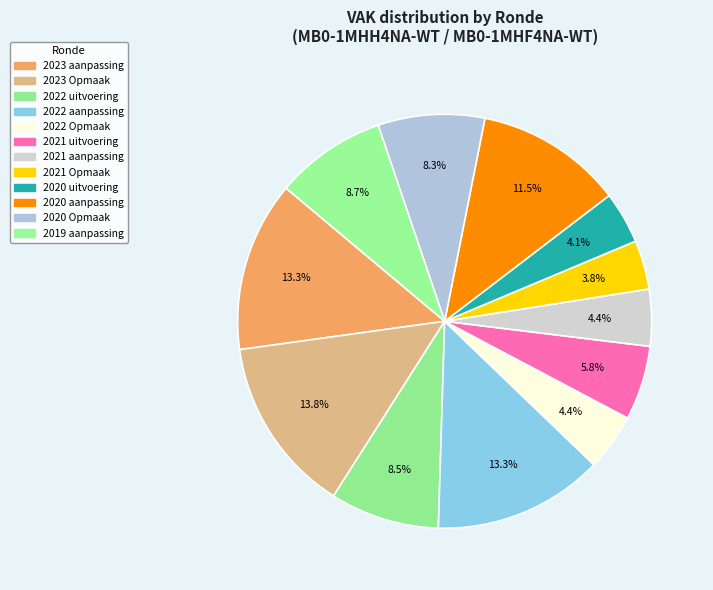

How many segments does this pie chart have?

12